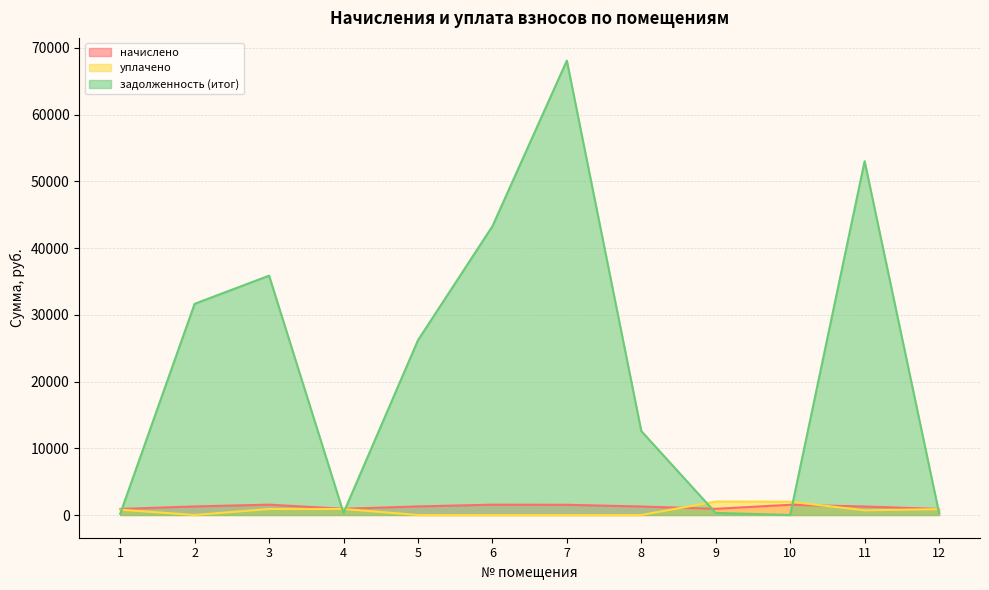

Reading left to right, what are all the values shown in this chart?

начислено: 1=908.5	2=1284.6	3=1550.8	4=931.5	5=1284.6	6=1550.8	7=1530.3	8=1274.4	9=928.9	10=1530.3	11=1274.4	12=908.5
уплачено: 1=800.0	2=0.0	3=900.0	4=901.6	5=0.0	6=0.0	7=0.0	8=0.0	9=2018.6	10=1991.3	11=701.3	12=879.4
задолженность (итог): 1=177.0	2=31648.9	3=35868.4	4=310.5	5=26187.6	6=43272.5	7=68097.4	8=12582.8	9=309.6	10=0.0	11=53024.8	12=302.8